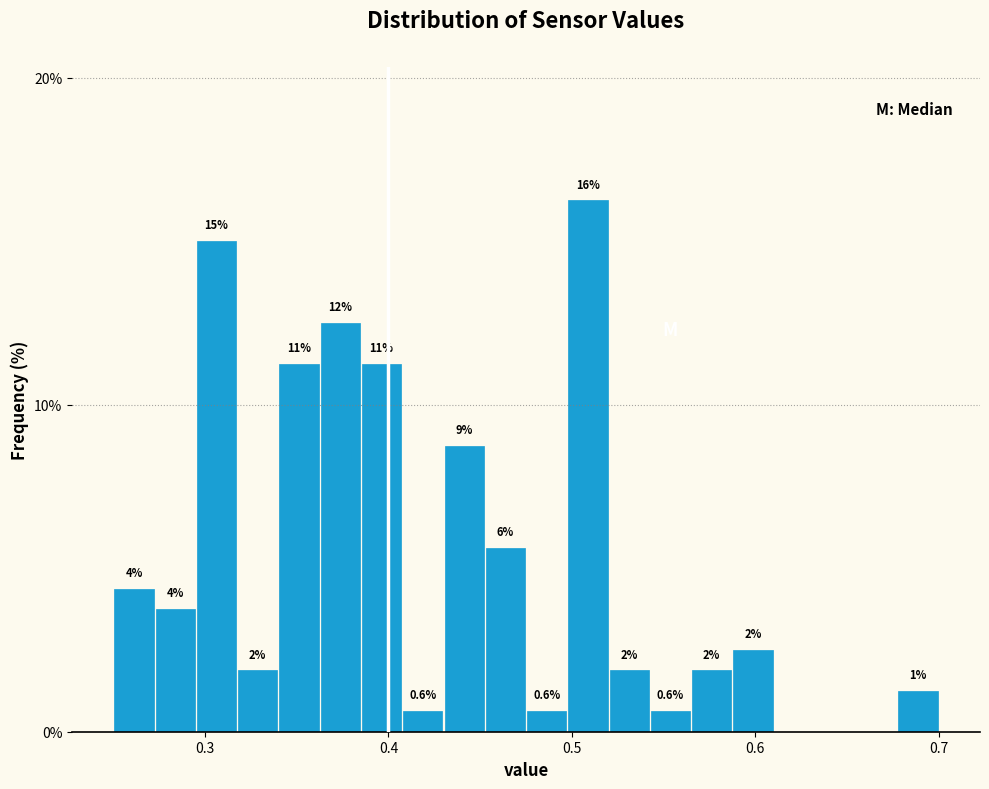

Around what value on the x-axis is the tallest bar? Give the approximate position of its centre, as read against the axis.

0.51